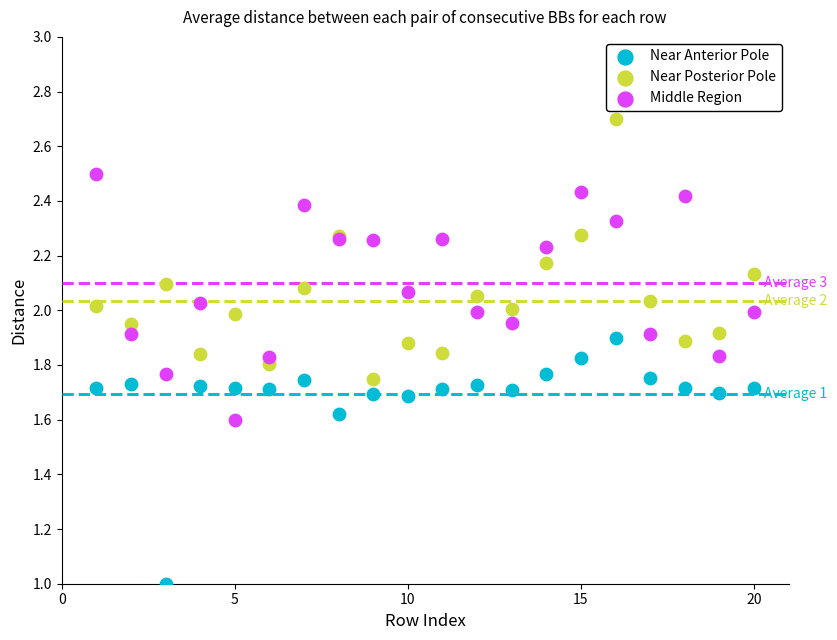

Which series contains the highest Y value?

Near Posterior Pole